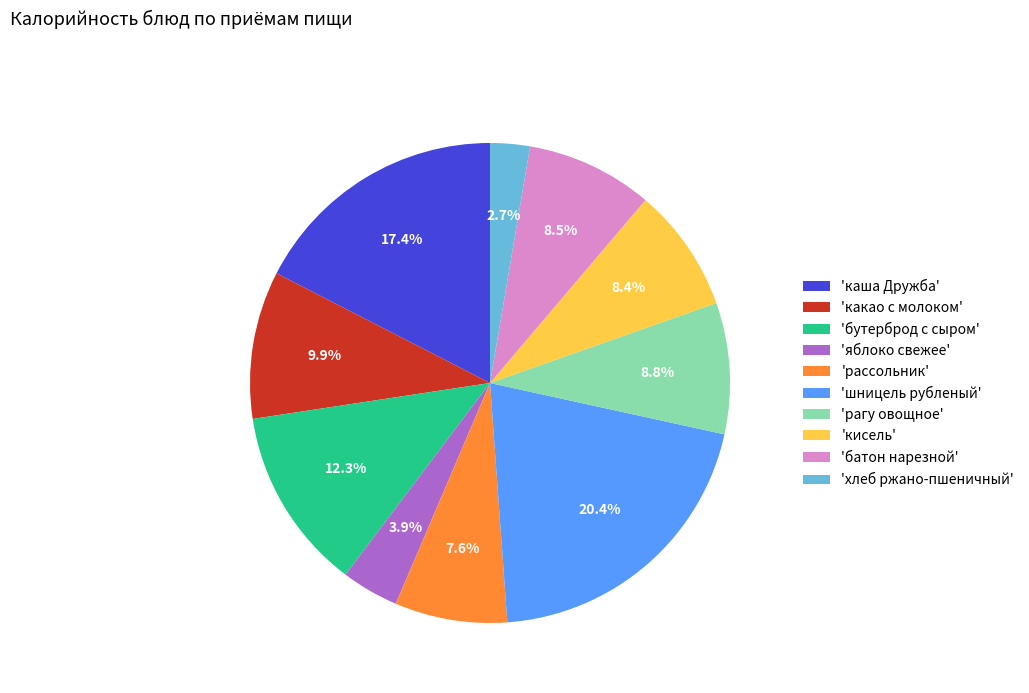

What is the smallest slice in the pie chart?

'хлеб ржано-пшеничный'